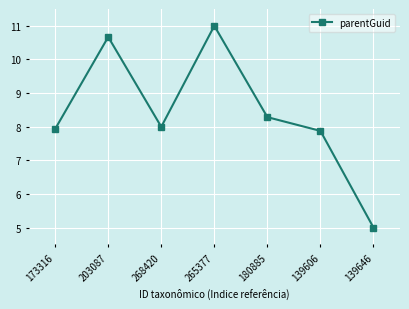

What is the label of the 5th point from the left?

180885